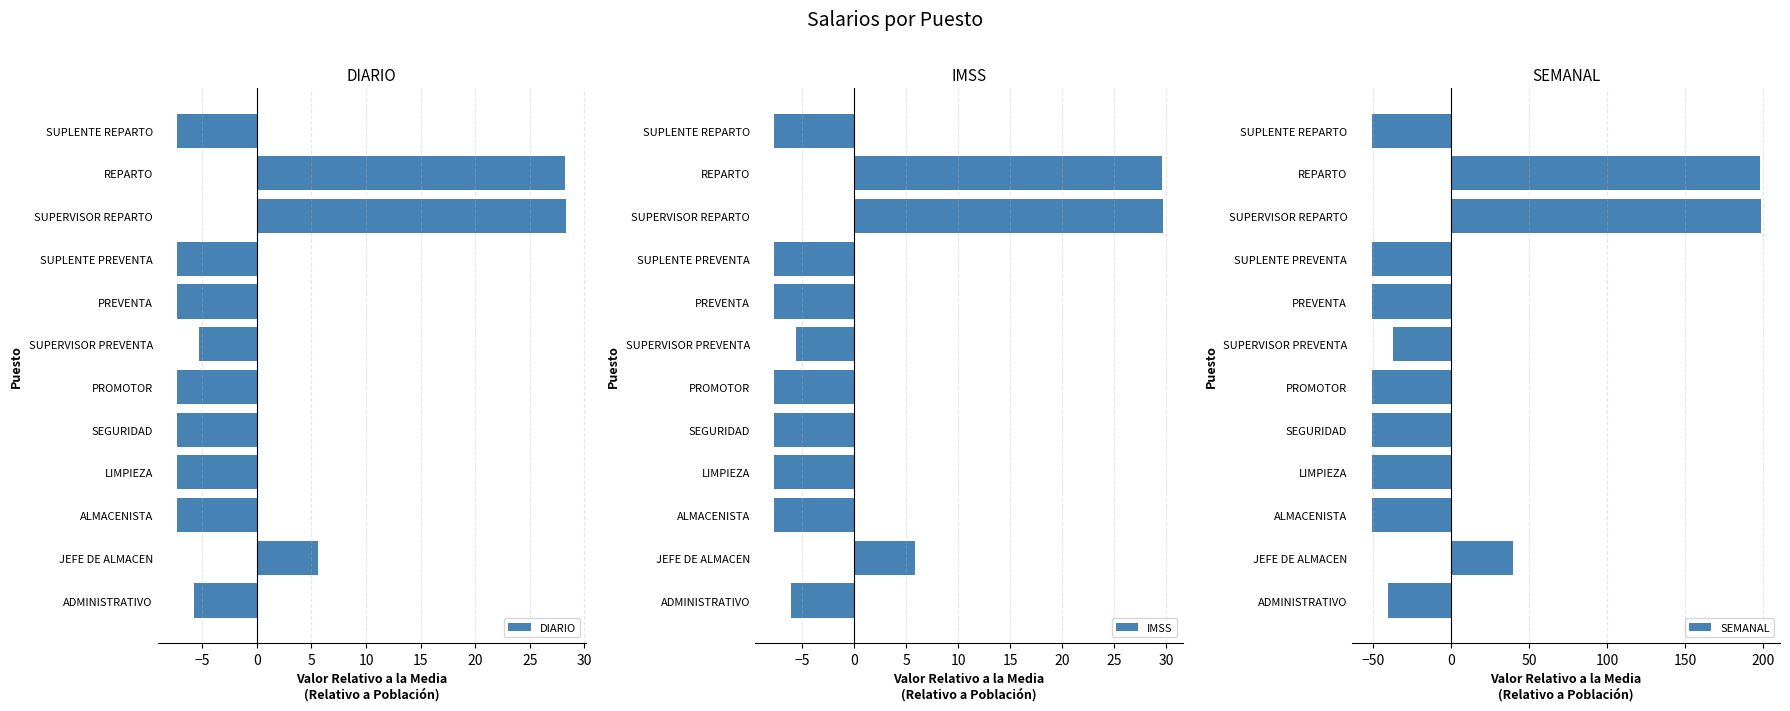

What is the value of the SEMANAL bar at the 7th from the left?

-37.1